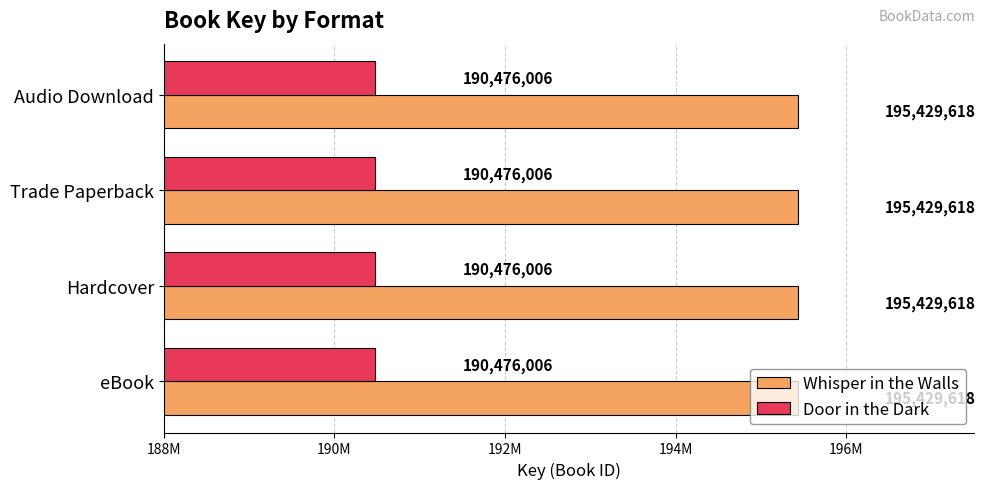

Which series has the largest total across all categories?

Whisper in the Walls